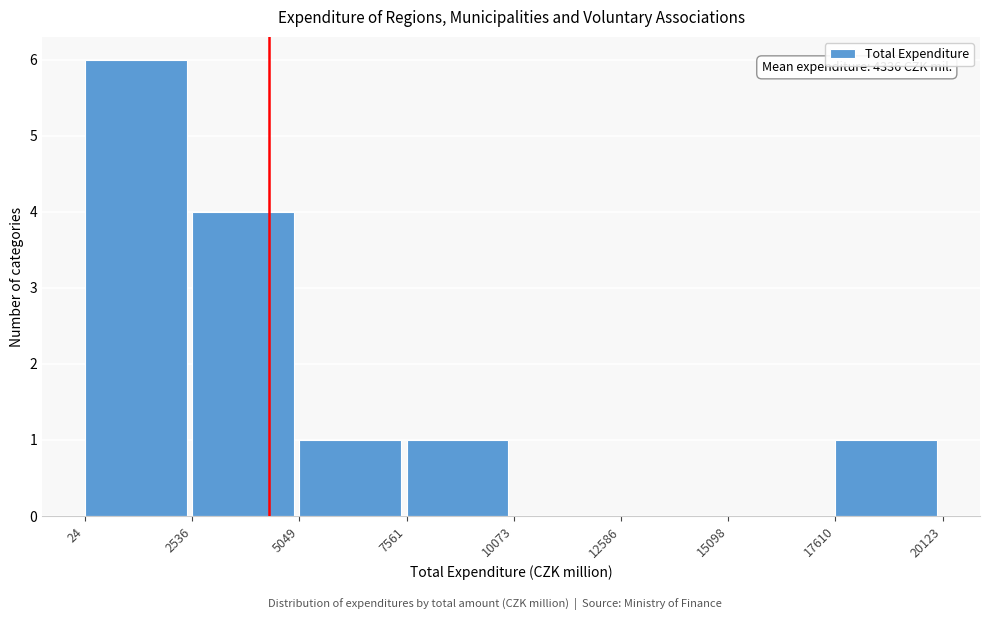

Which range on the x-axis has the tallest bar?

24 to 2536